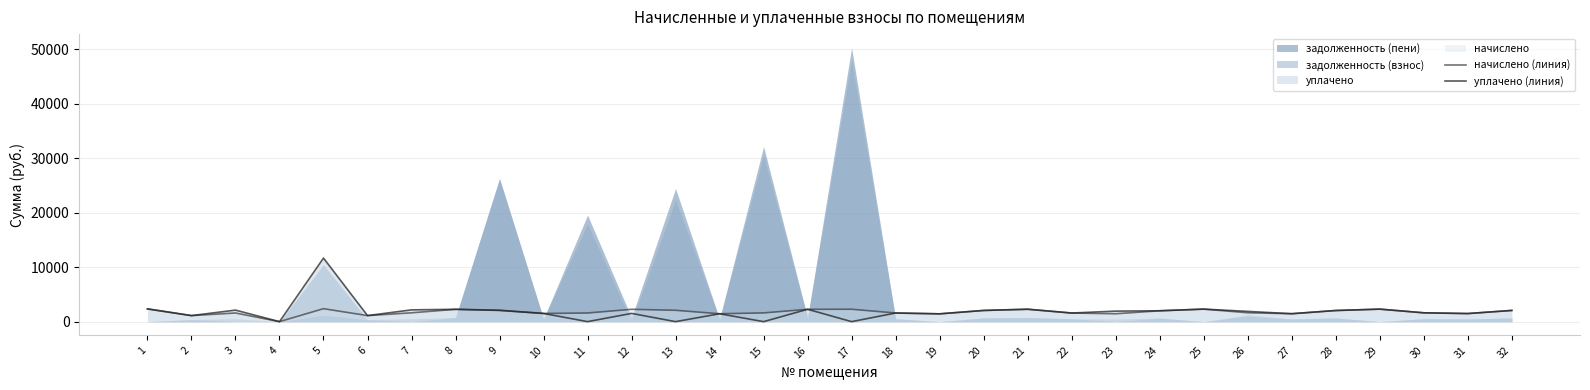

What is the average value of the уплачено (линия) series?

1862.5